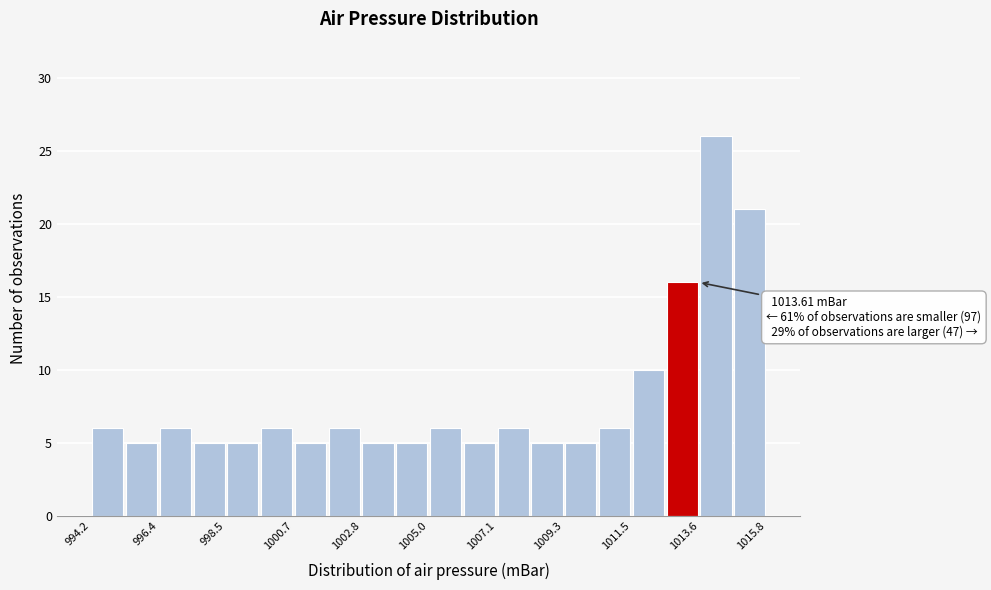

Around what value on the x-axis is the tallest bar? Give the approximate position of its centre, as read against the axis.

1014.0